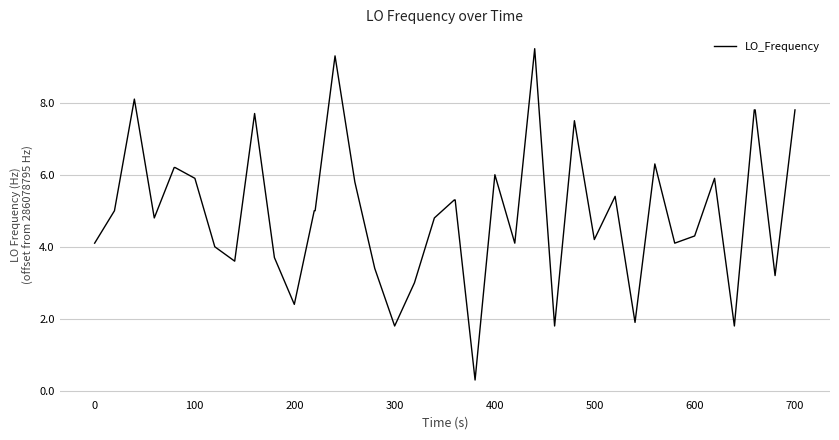

What is the smallest value displayed?

0.3